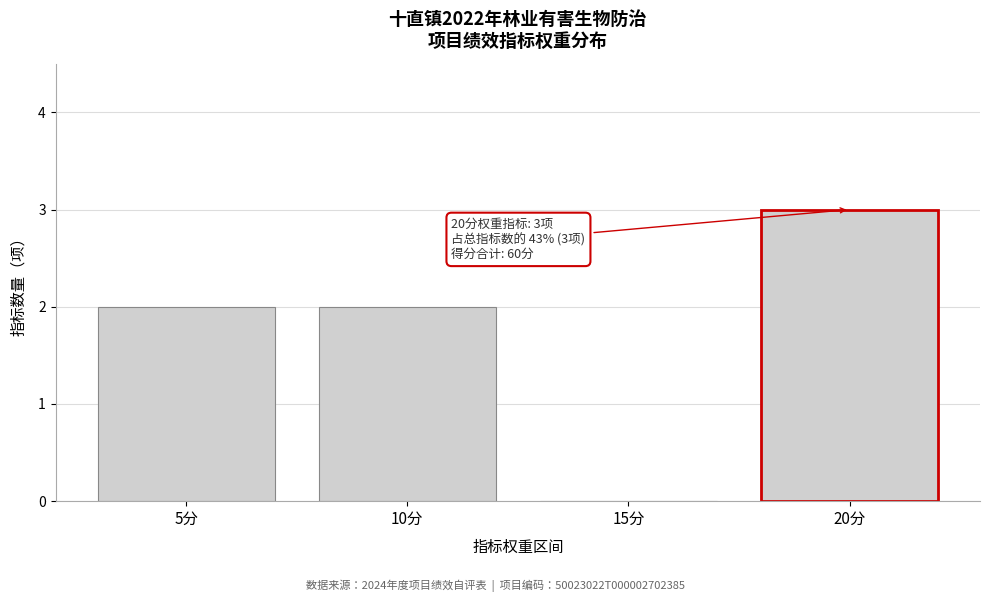

Reading left to right, transcribe all the data shown in this chart.

5分=2	10分=2	15分=0	20分=3